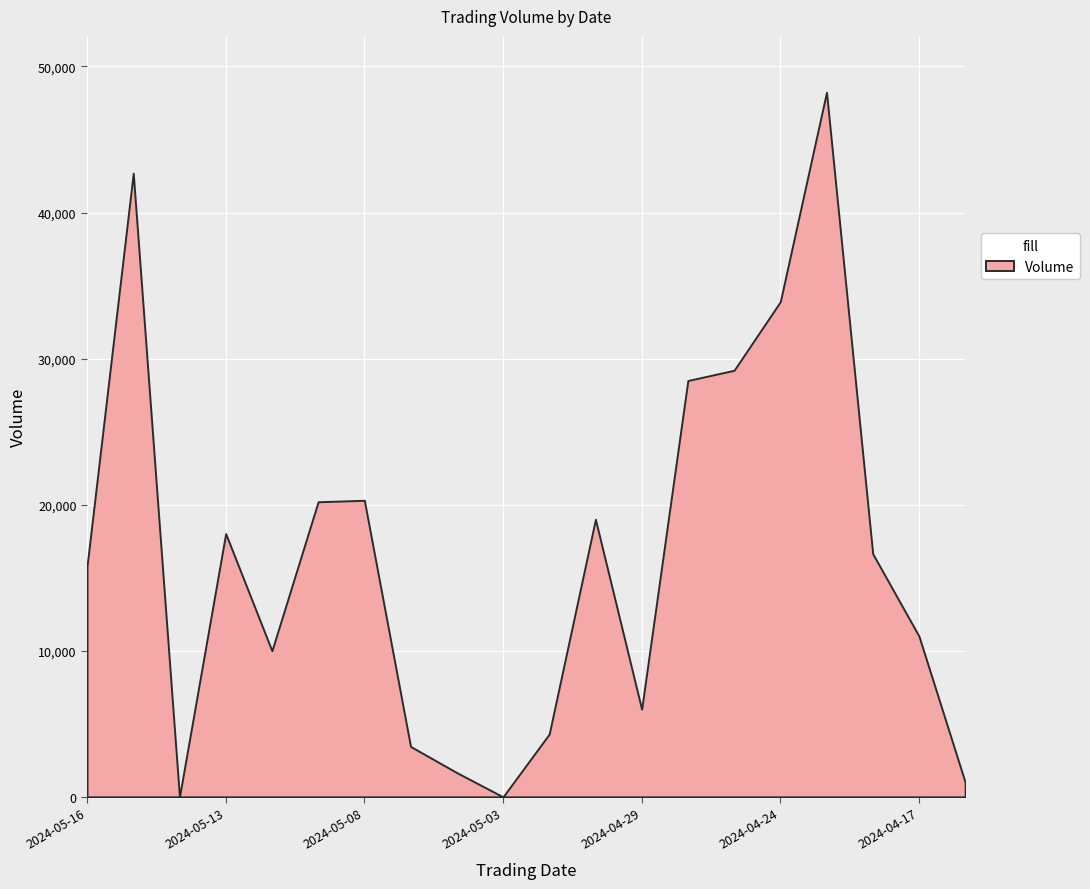

What is the label of the 20th point from the left?

2024-04-16